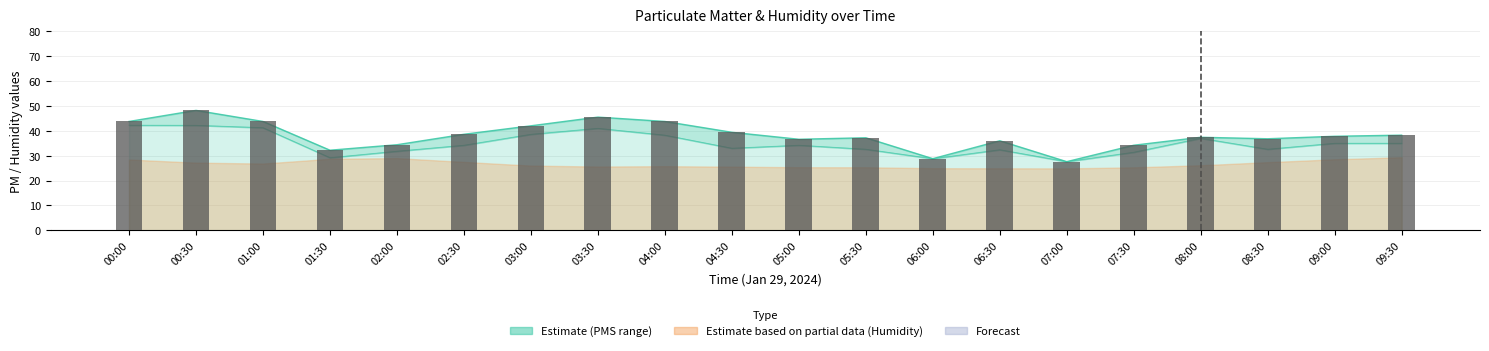

What is the value of the 10th bar from the left?

39.4